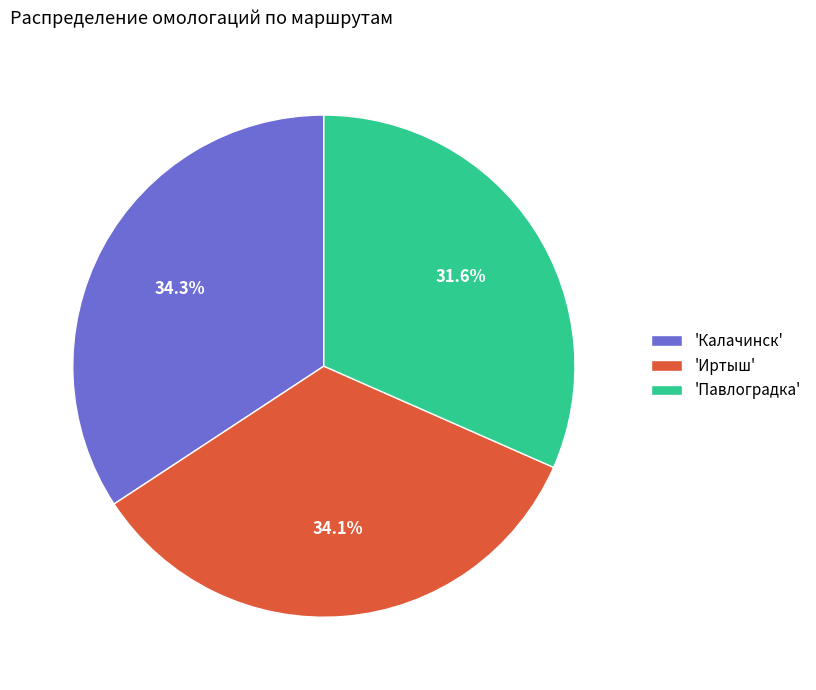

How many slices are in this pie chart?

3